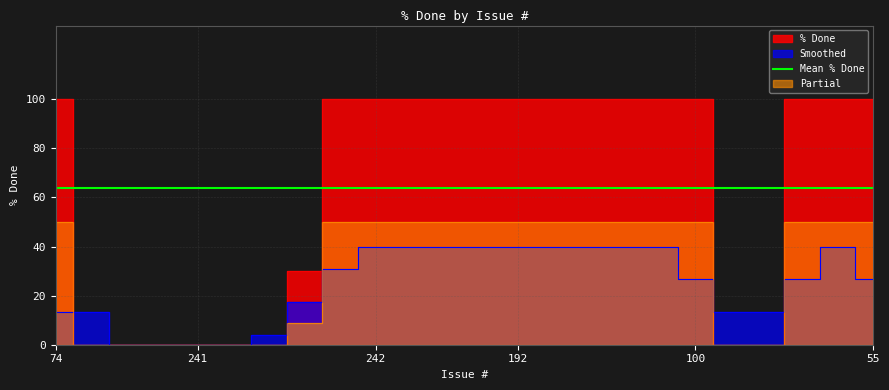

The chart shows a value of 175 at 180. True or false?

False